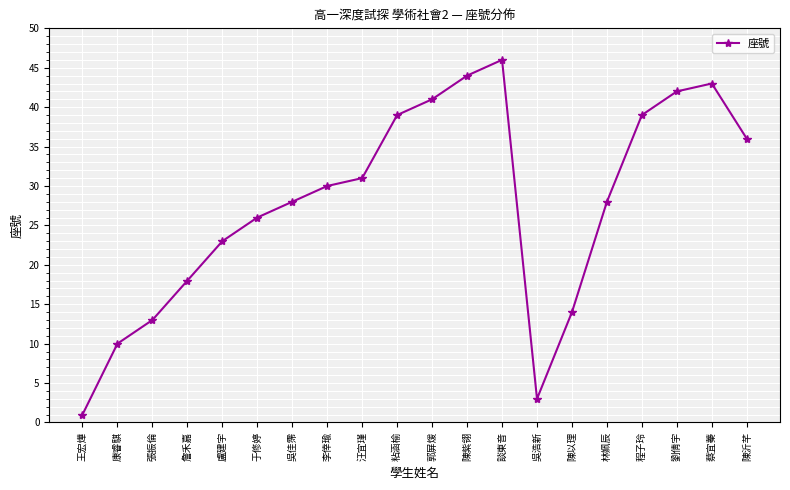

Which category has the lowest value across all series?

王宏燁